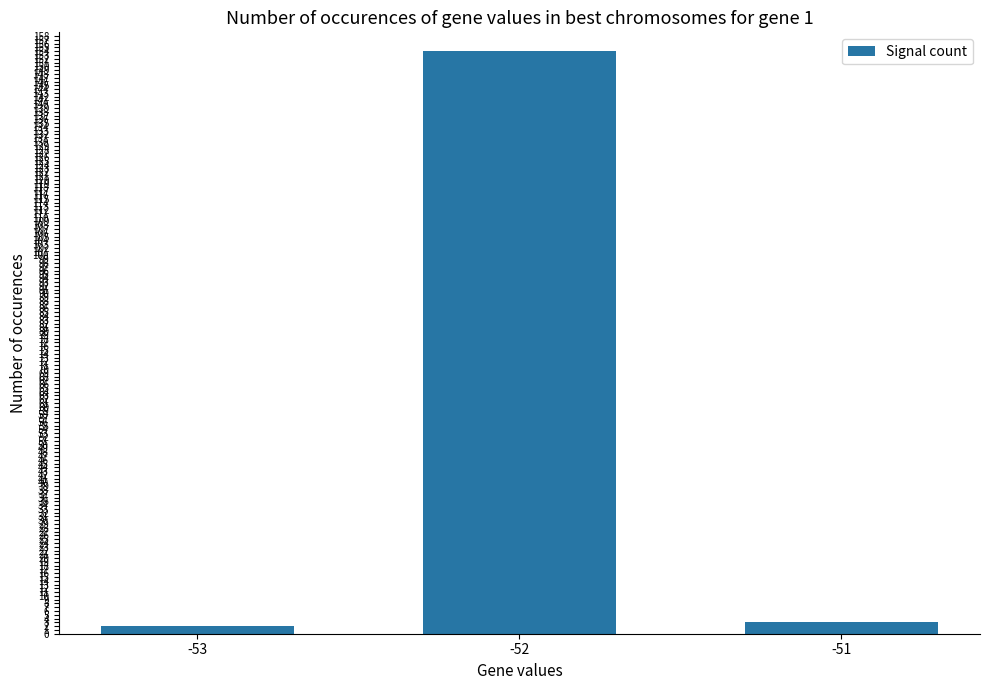

At which category does the chart reach its peak across all series?

-52